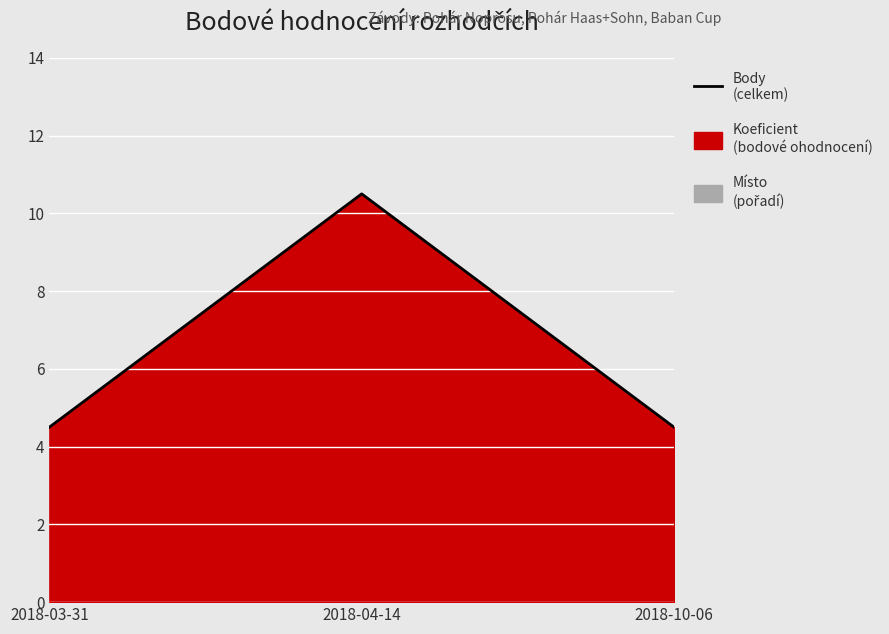

What is the sum of all values?

19.5